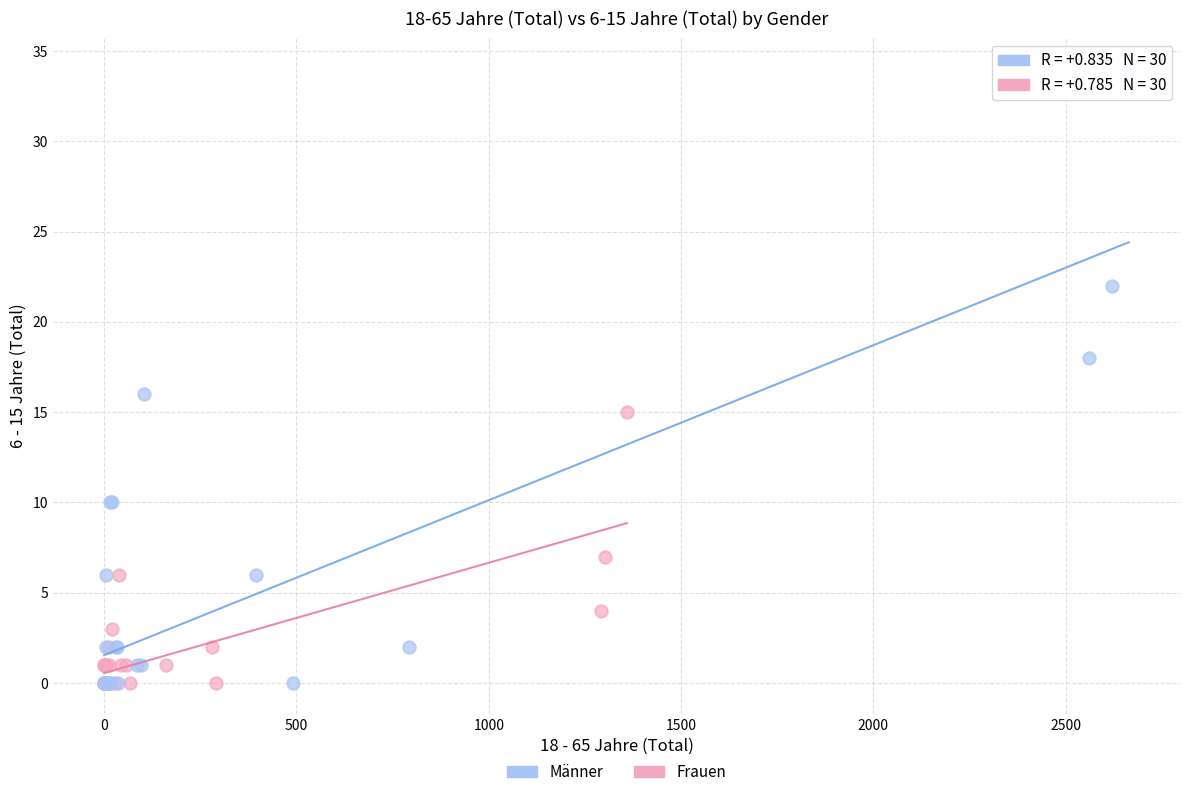

Which series has the widest spread of Y values?

Männer